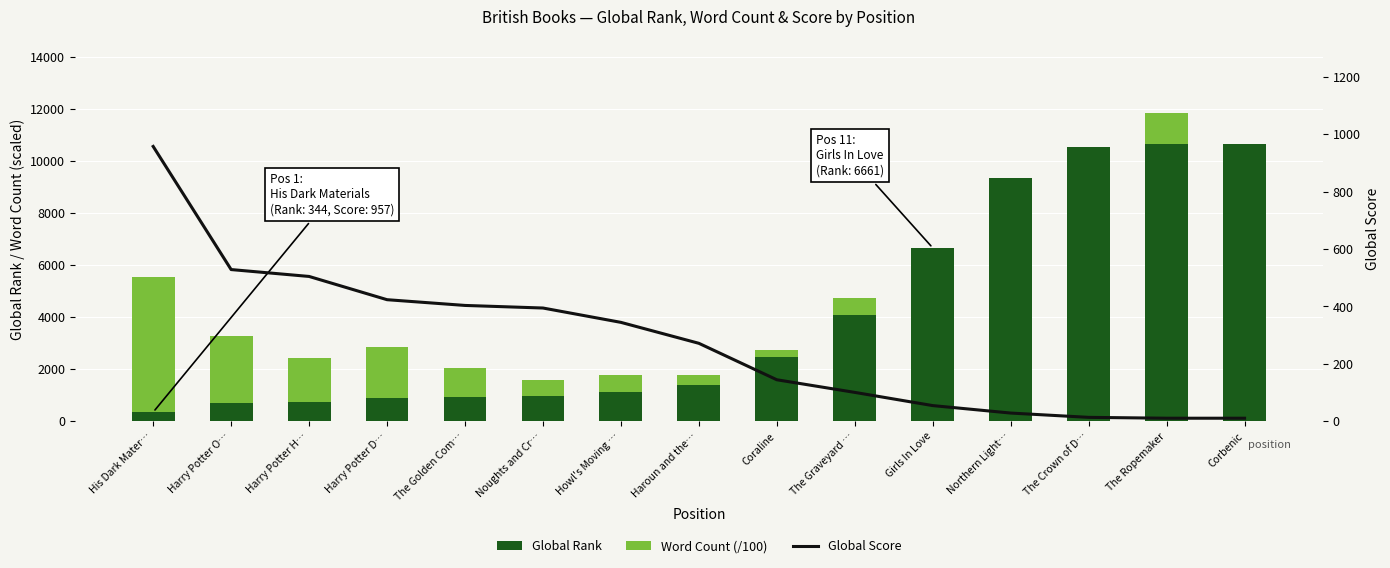

What is the maximum value shown in the chart?

10658.0